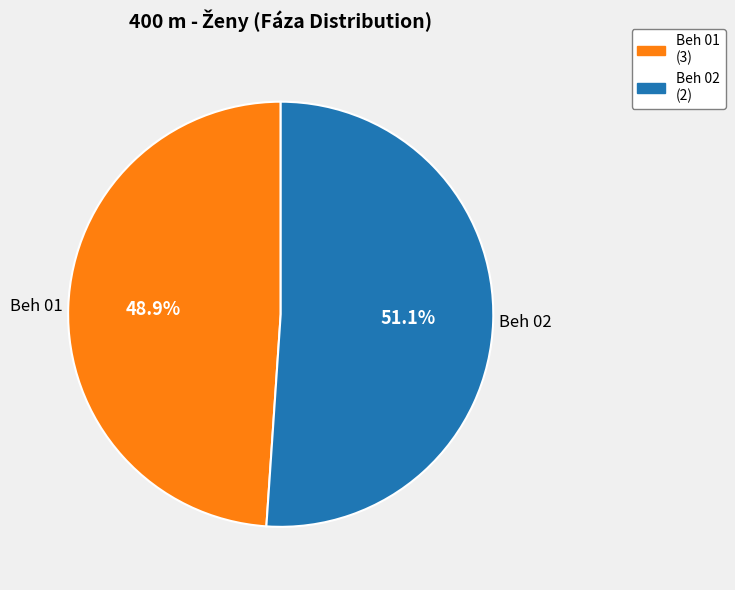

Is there a majority slice in this chart?

Yes